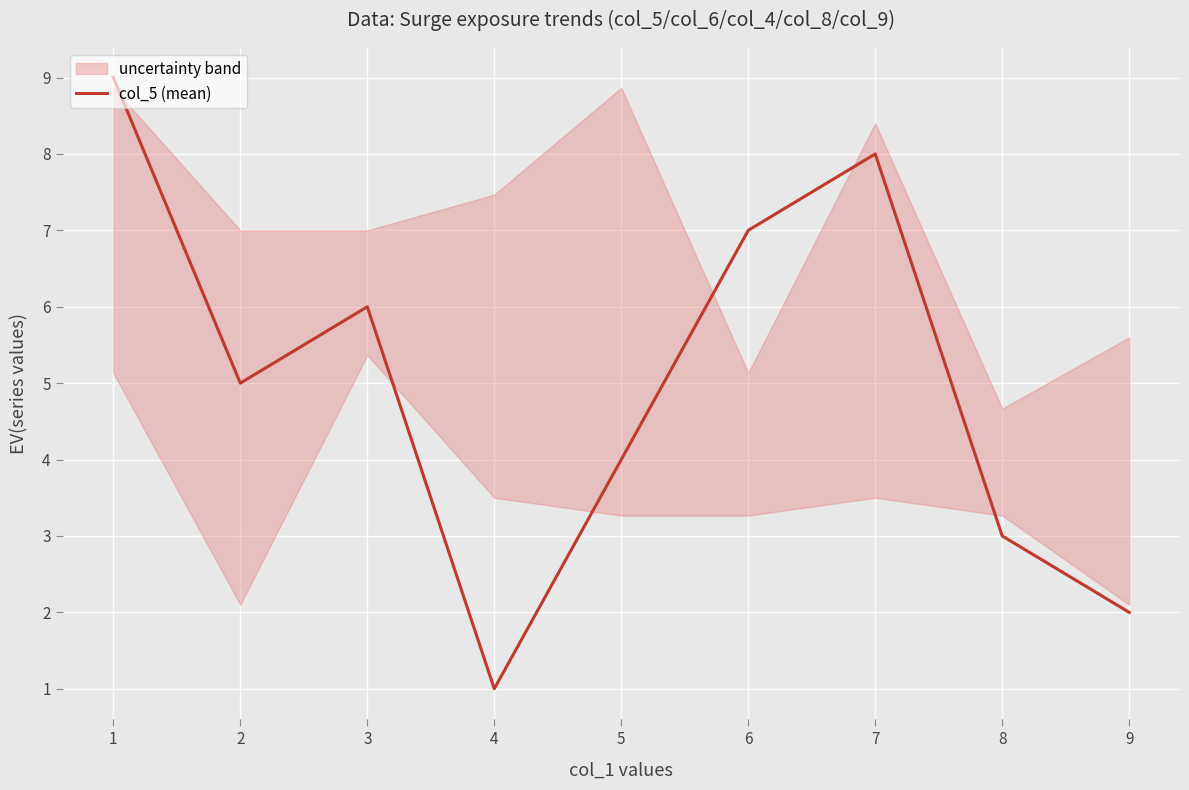

The value of col_5 (mean) at 4 is 1. True or false?

True